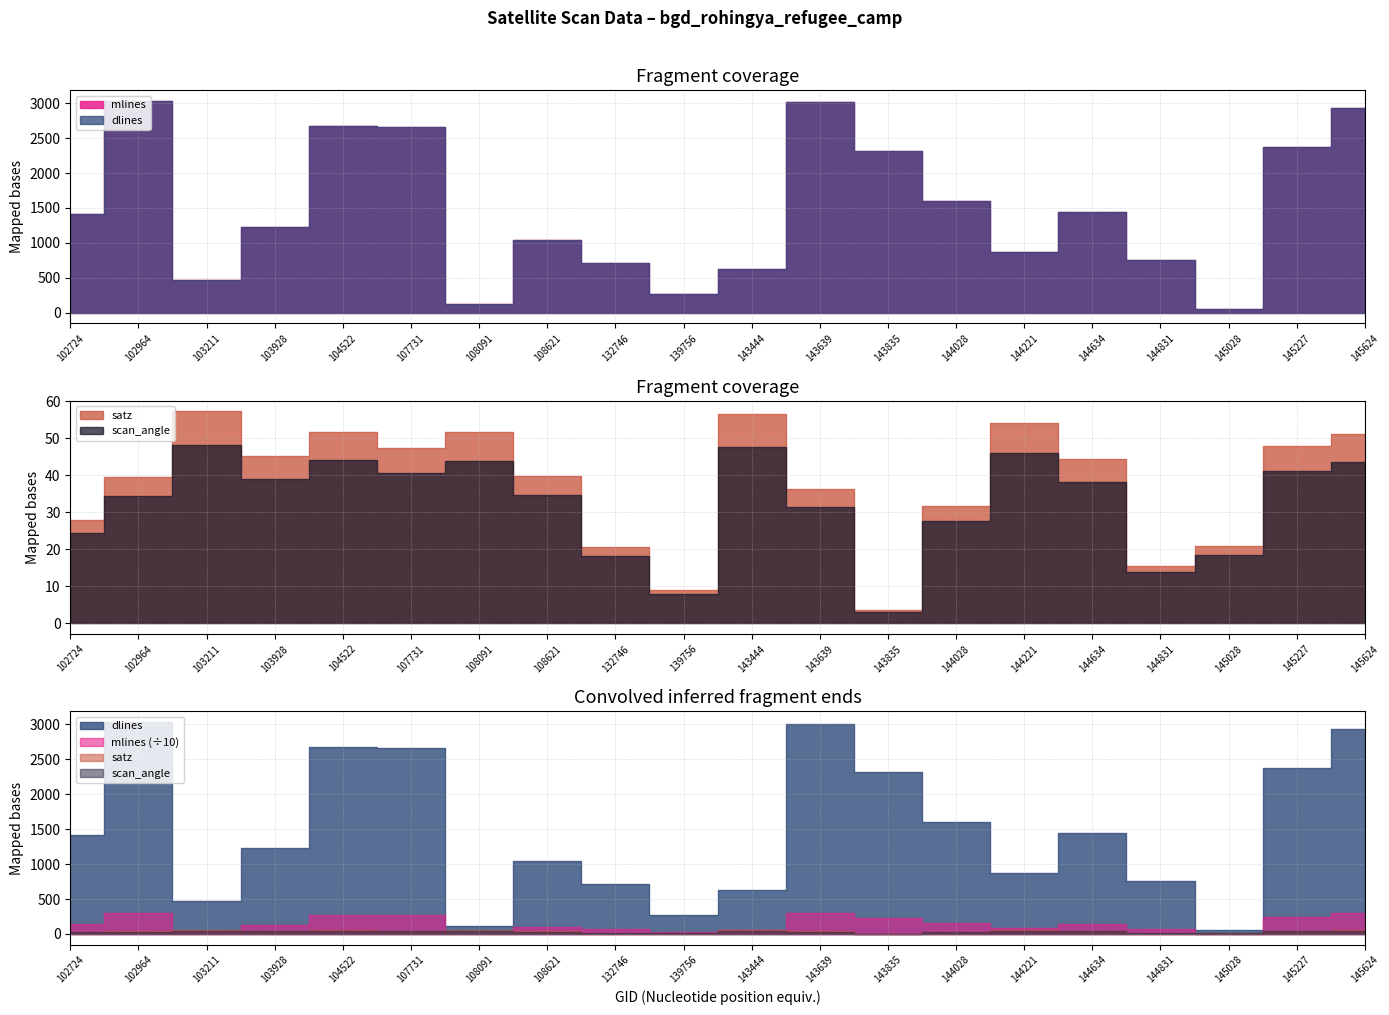

True or false: mlines has a value of 704.5 at 143835.

False